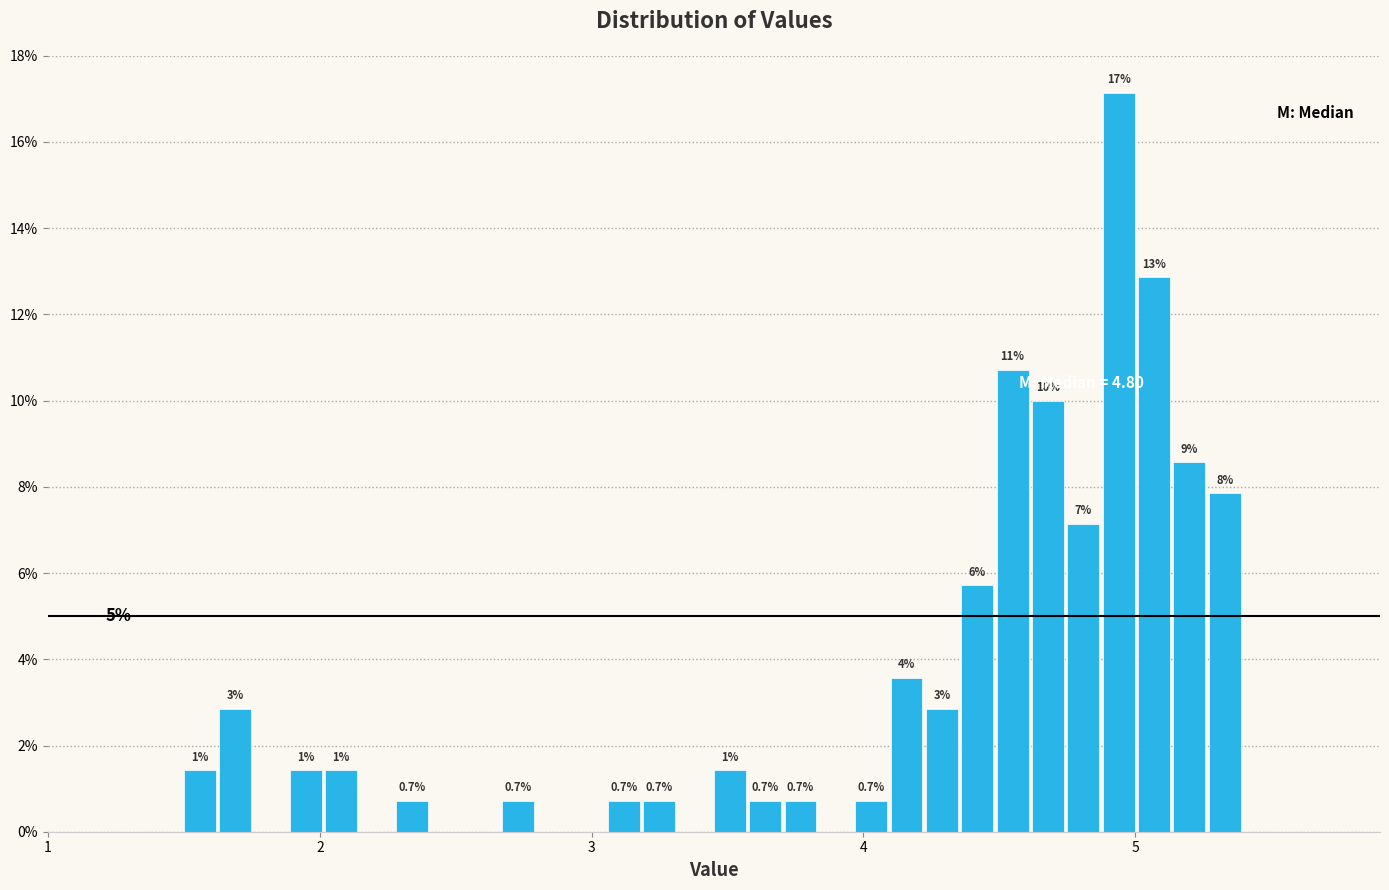

Around what value on the x-axis is the tallest bar? Give the approximate position of its centre, as read against the axis.

4.9